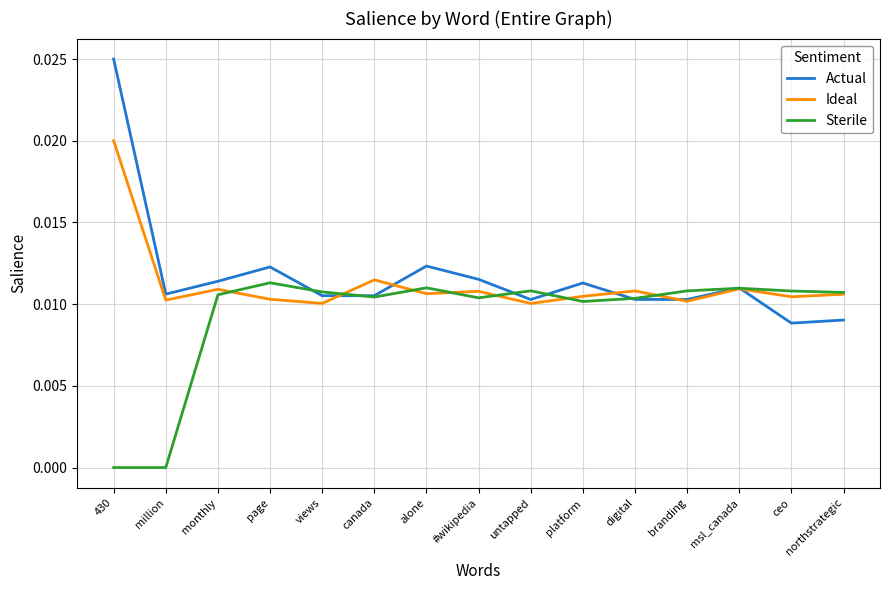

List the series in order of their peak value, lowest first.

Sterile, Ideal, Actual